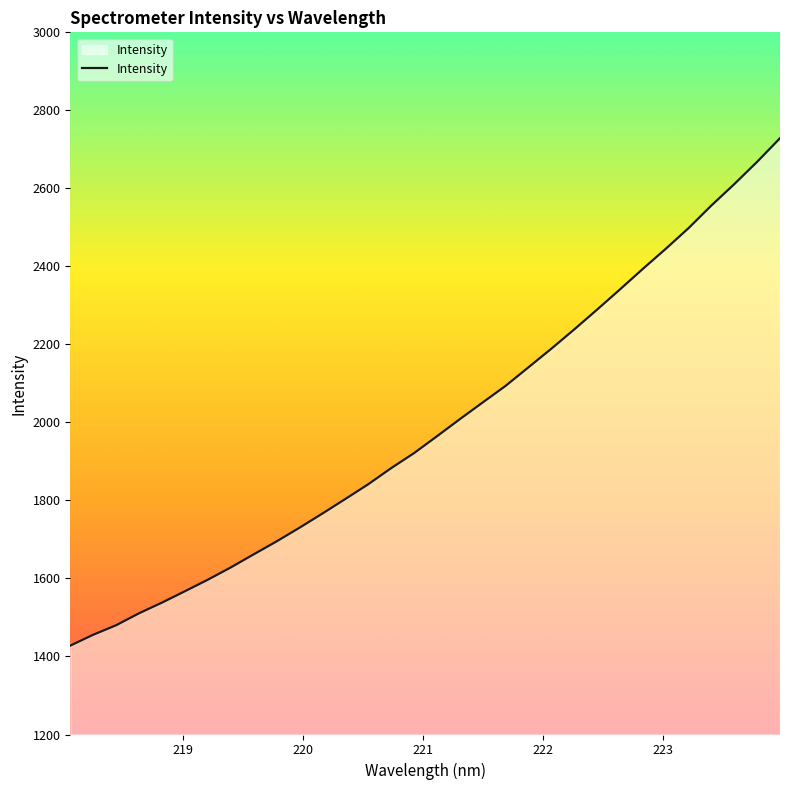

What is the average value?

1991.3